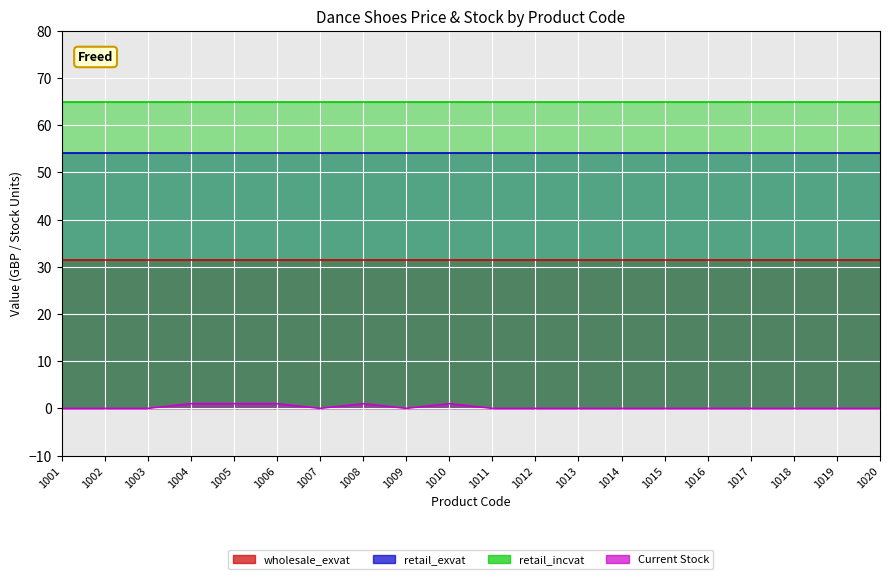

True or false: retail_exvat and retail_incvat intersect in this chart.

False